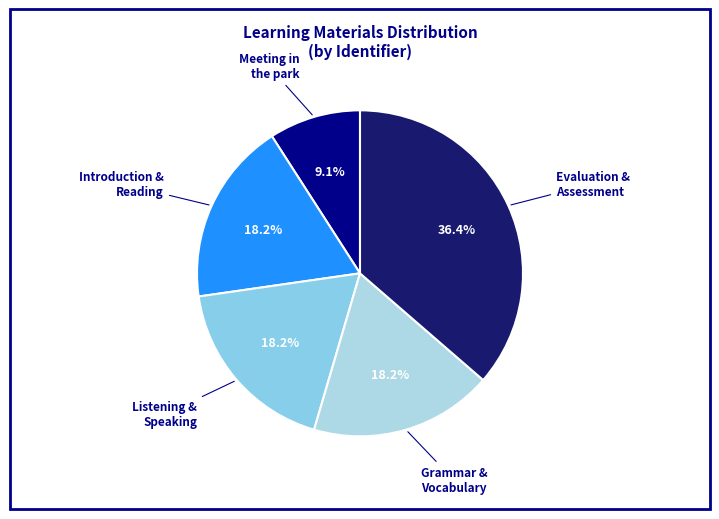

Is there any slice that represents more than half of the pie?

No